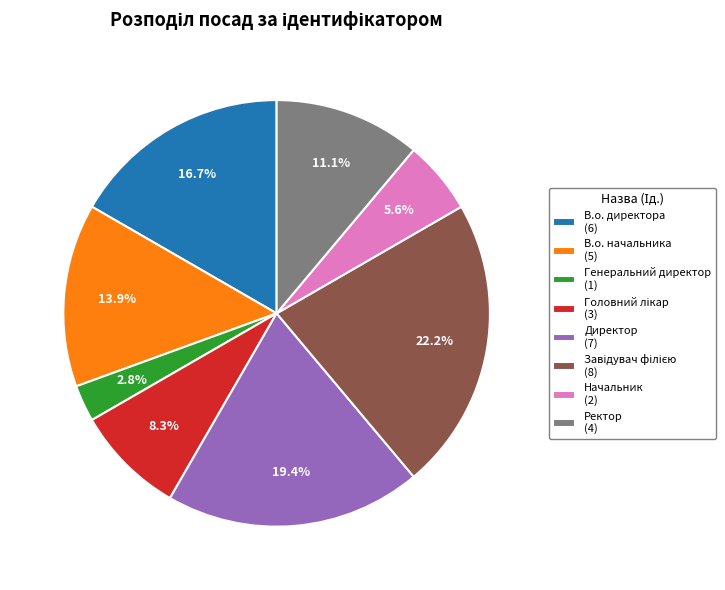

What is the smallest slice in the pie chart?

Генеральний директор